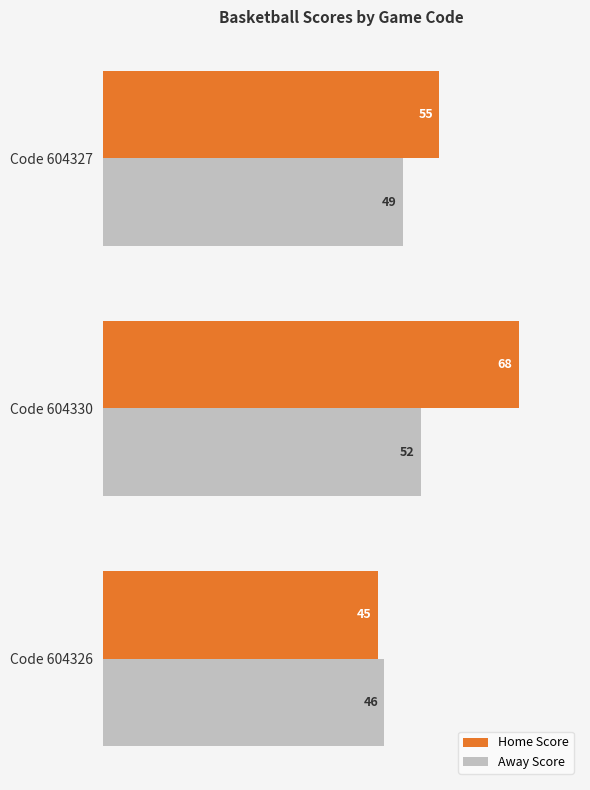

What is the sum of all Away Score values?

147